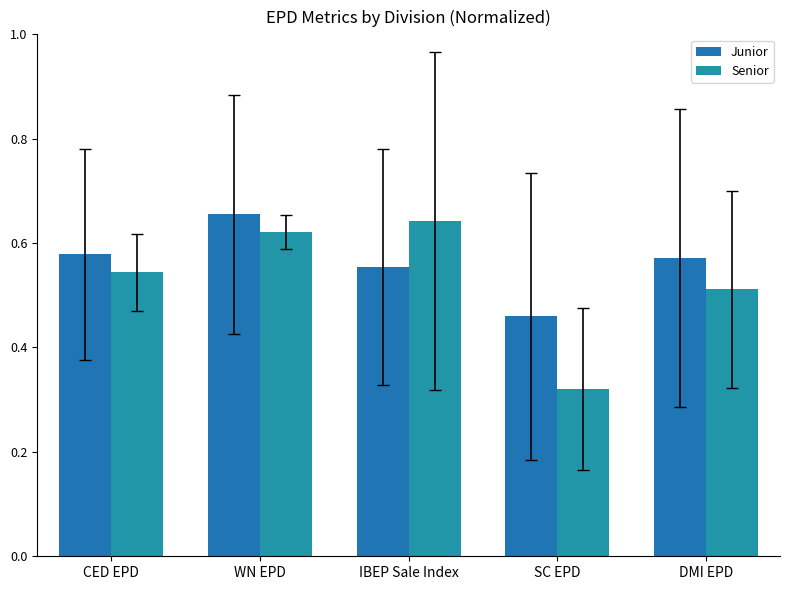

Reading left to right, extract all data points from this chart.

Junior: CED EPD=0.6	WN EPD=0.7	IBEP Sale Index=0.6	SC EPD=0.5	DMI EPD=0.6
Senior: CED EPD=0.5	WN EPD=0.6	IBEP Sale Index=0.6	SC EPD=0.3	DMI EPD=0.5